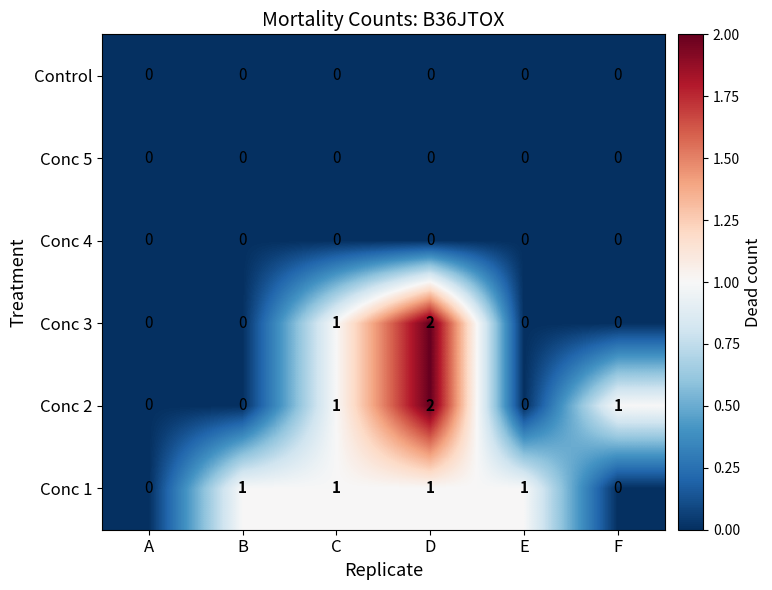

What is the sum of all Conc 1 values?

4